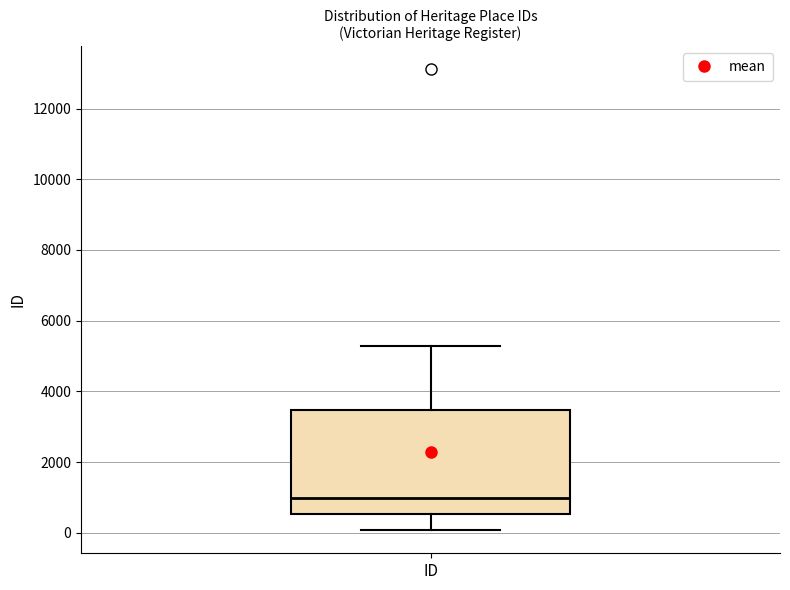

Transcribe this box plot: give where the median line is, the range the box spans, and where the two whiskers end, as read against the y-axis. The values are not printed on the chart, so give them approximately, as read against the axis.

median 1000, box 600 to 3400, whiskers 0 to 5200